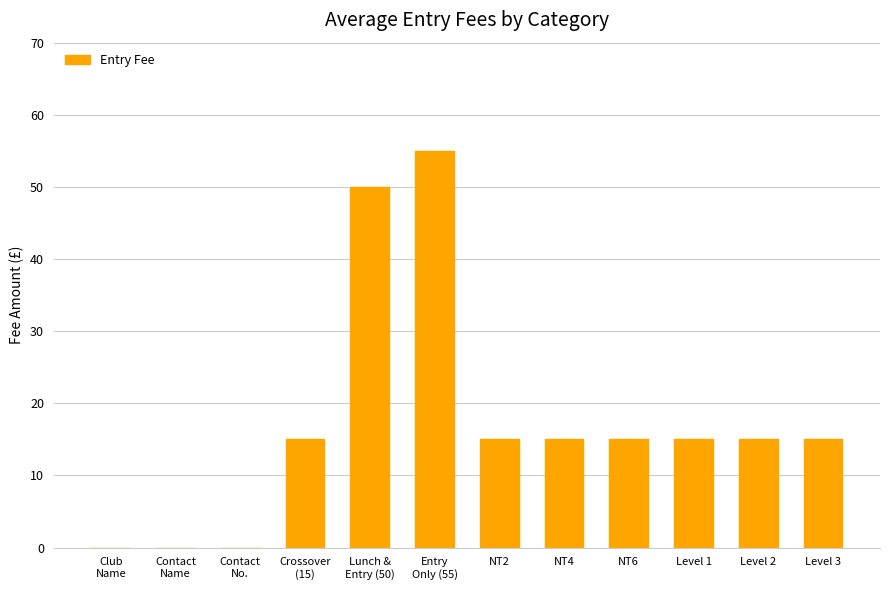

The chart shows a value of 20 at Lunch &
Entry (50). True or false?

False